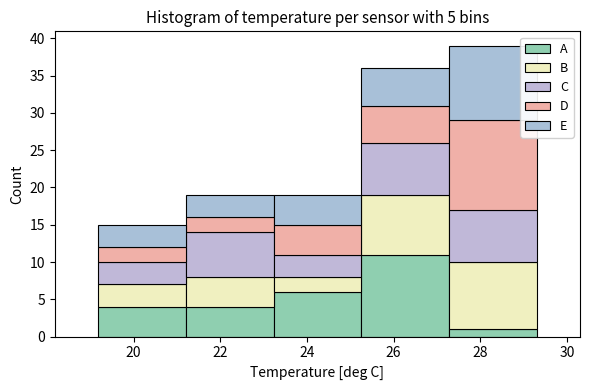

Which range on the x-axis has the tallest stacked bar (by total height)?

27.2 to 29.2